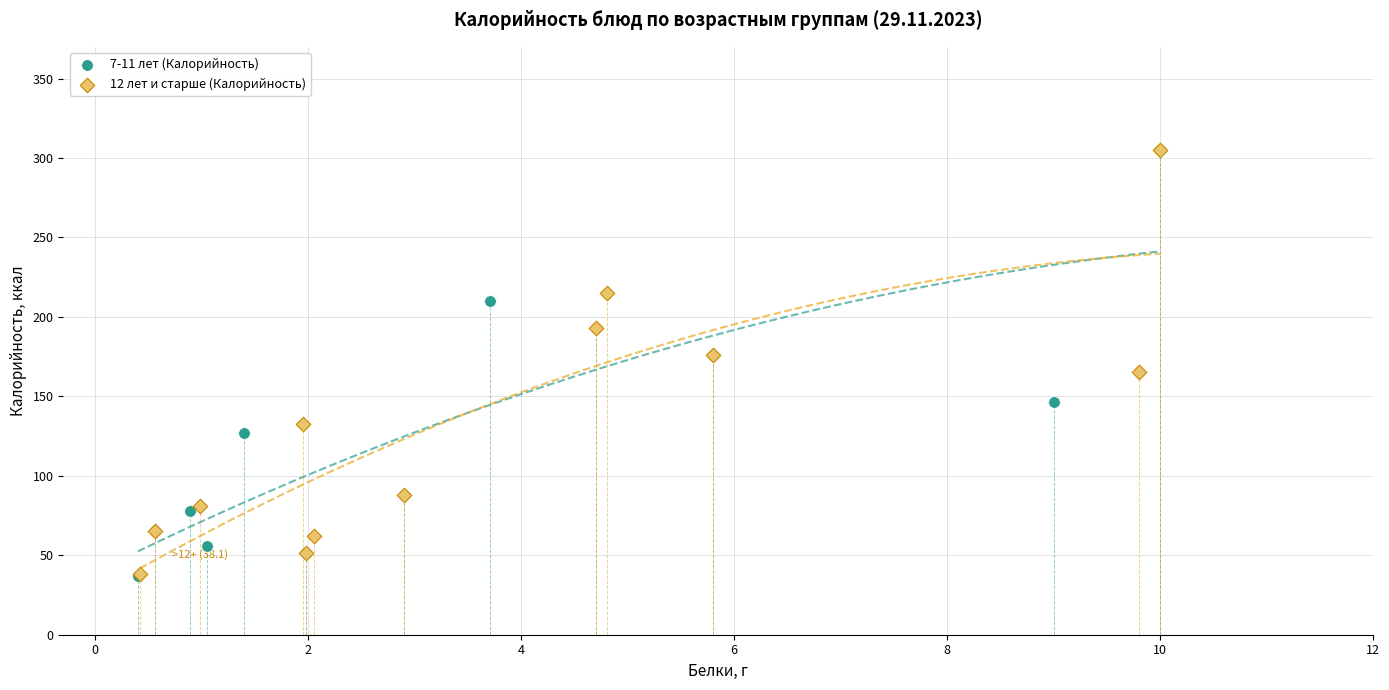

Which series has the widest spread of Y values?

7-11 лет (Калорийность)